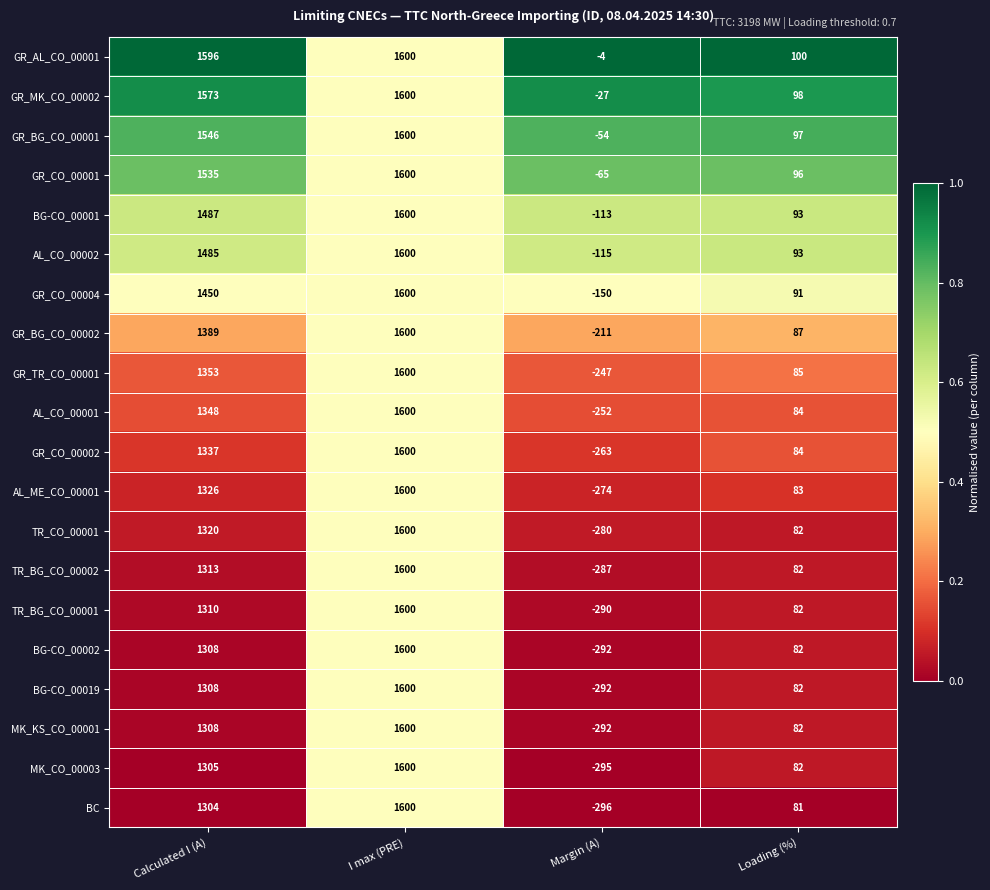

Where is AL_CO_00001 nearest to the value 674?

Loading (%)